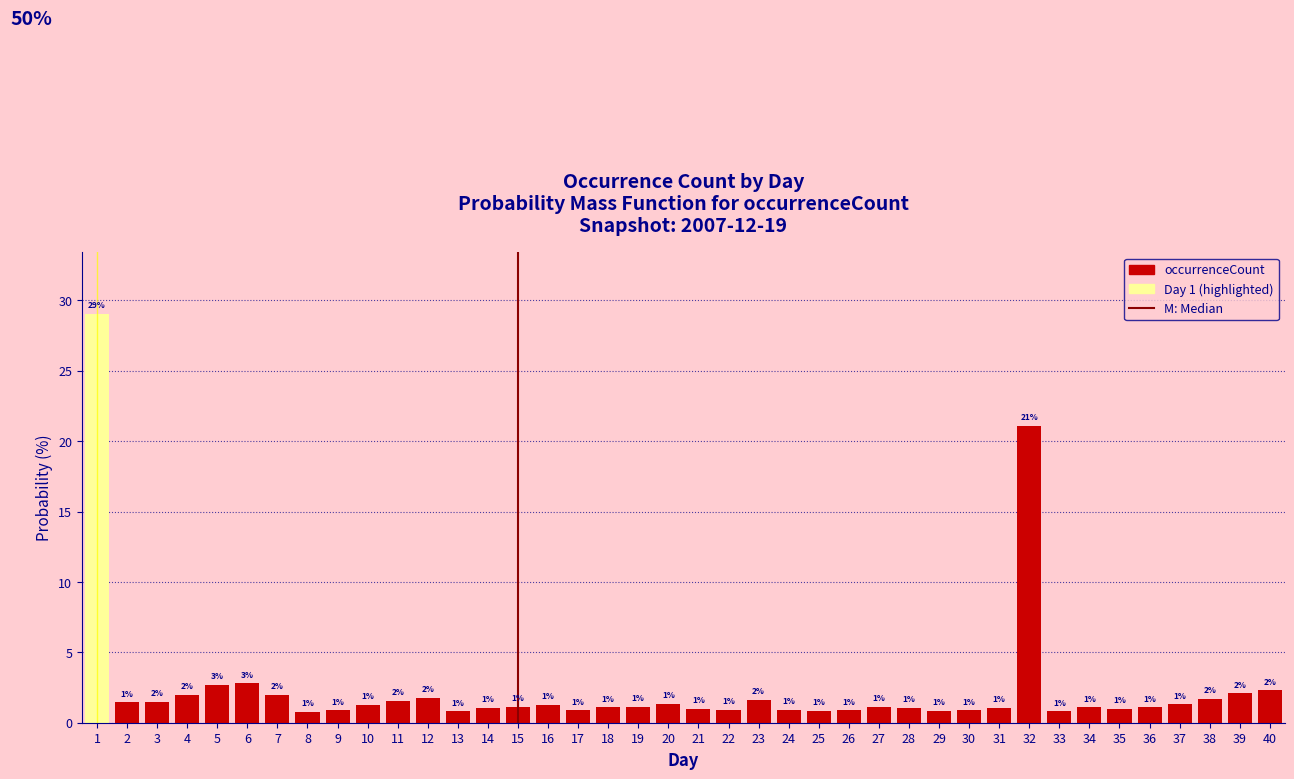

Which category has the lowest value across all series?

8